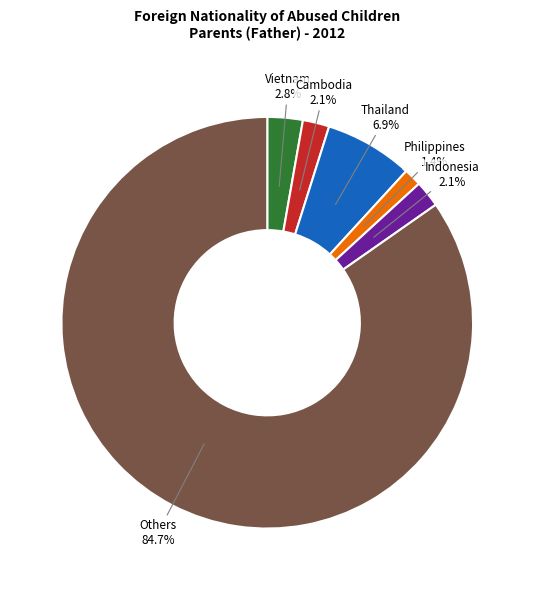

How many segments does this pie chart have?

6